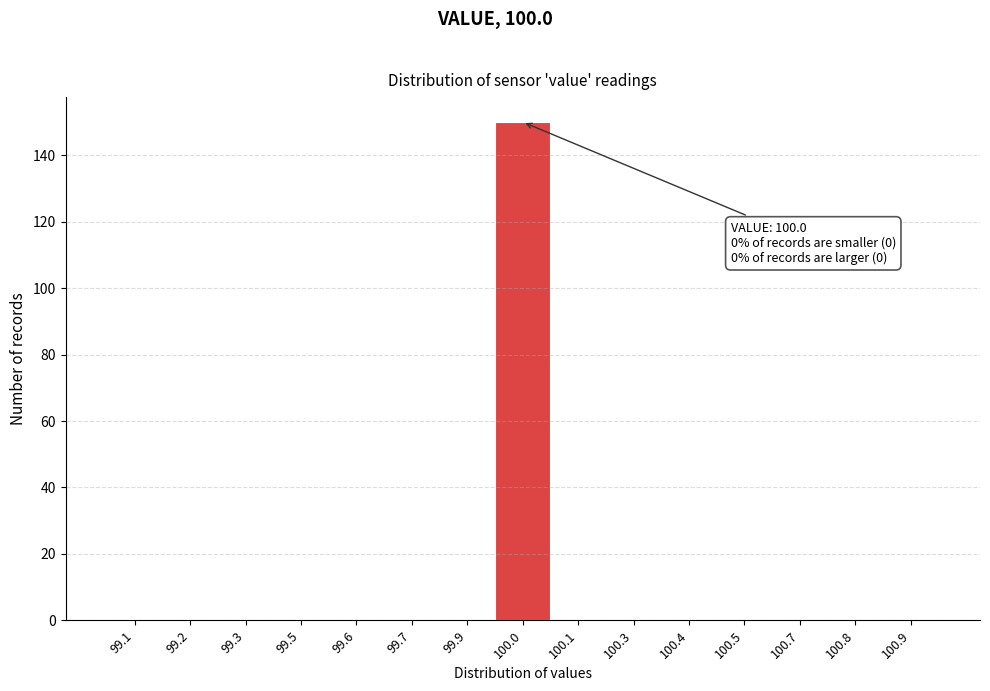

Reading right to left, extract all data points from this chart.

100.9=0	100.8=0	100.7=0	100.5=0	100.4=0	100.3=0	100.1=0	100.0=150	99.9=0	99.7=0	99.6=0	99.5=0	99.3=0	99.2=0	99.1=0